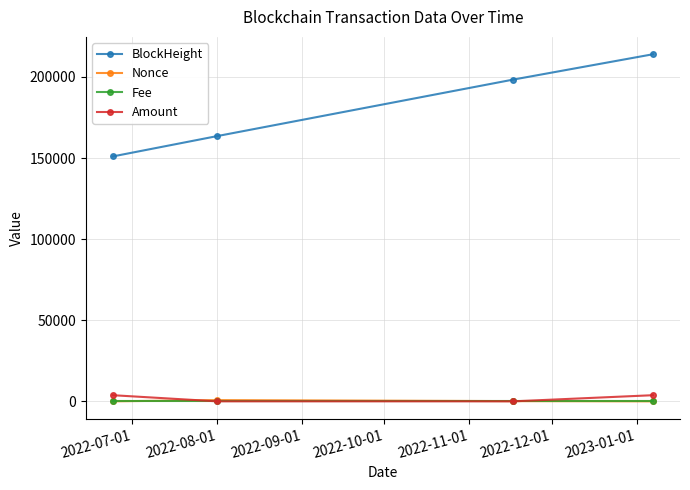

What is the value of the Nonce point at the 3rd from the left?

138.0